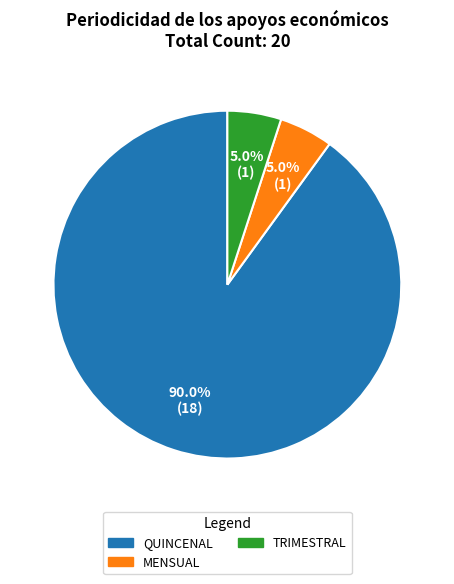

How many slices are in this pie chart?

3